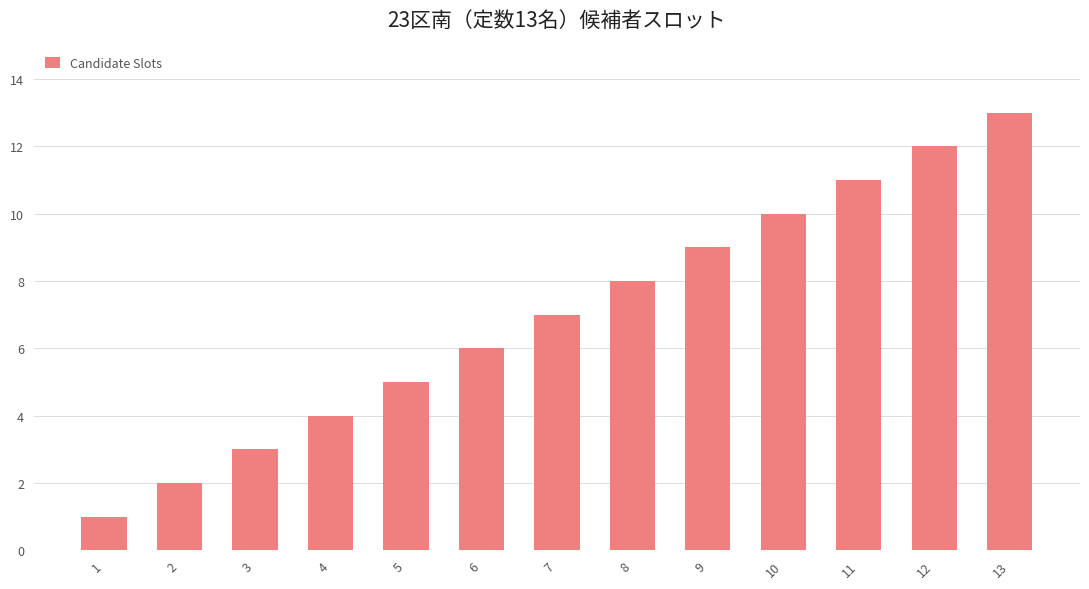

How many categories are shown in the chart?

13